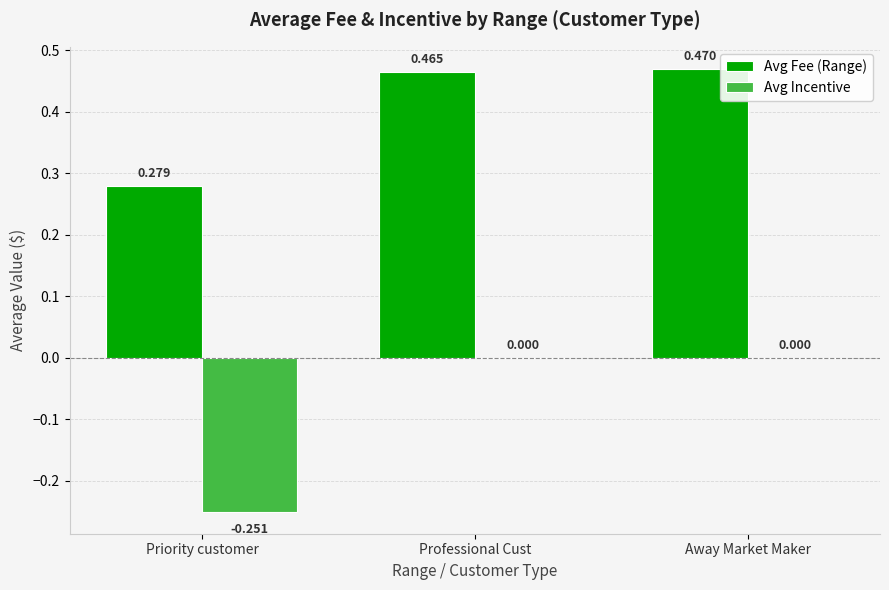

How many distinct data groups are displayed?

2